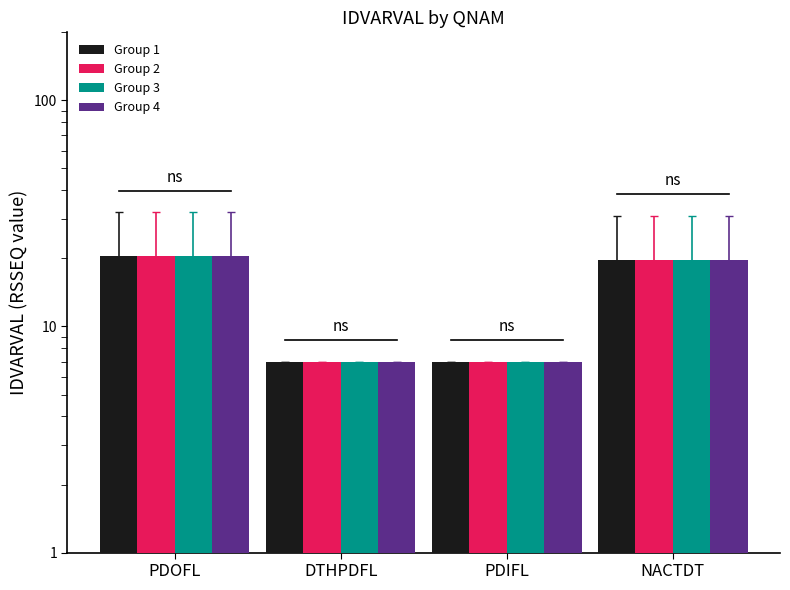

What is the value of the Group 2 bar at the 4th from the left?

19.7